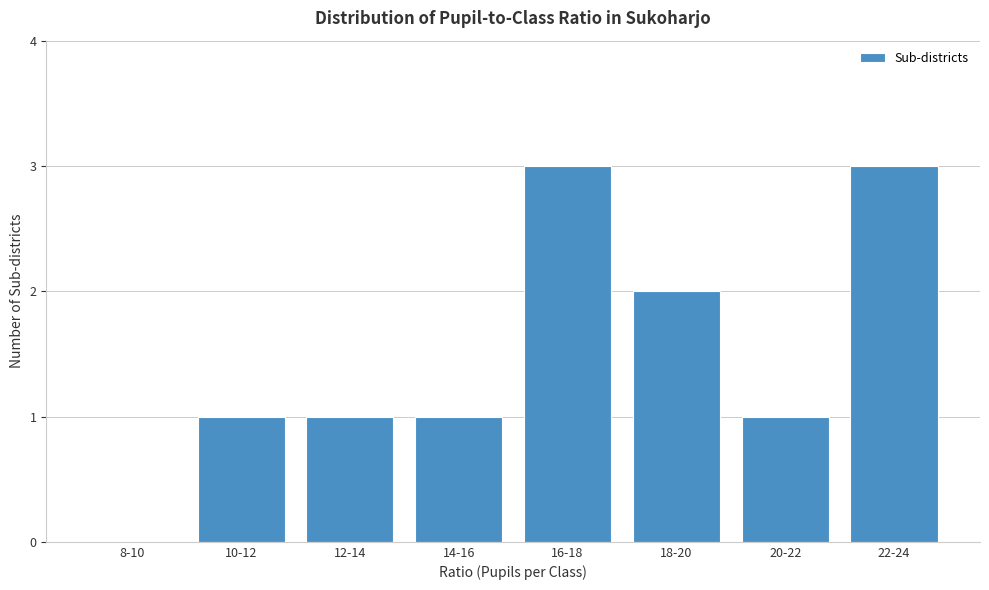

Reading right to left, extract all data points from this chart.

22-24=3	20-22=1	18-20=2	16-18=3	14-16=1	12-14=1	10-12=1	8-10=0